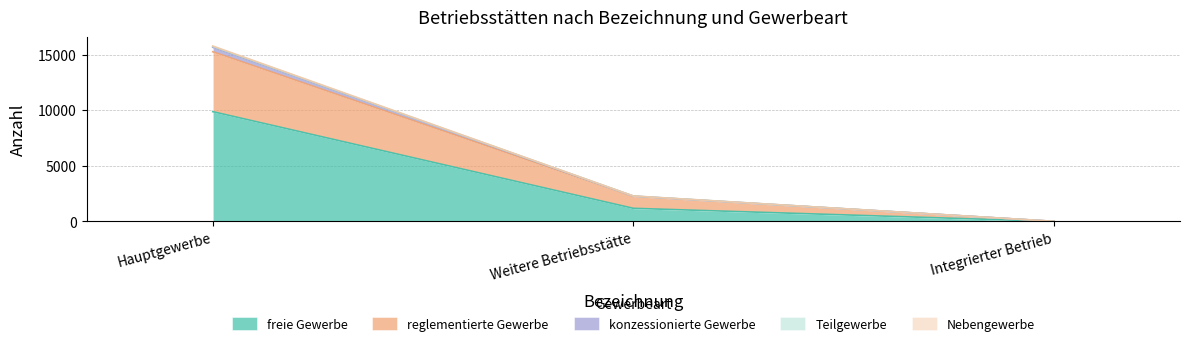

At which label does freie Gewerbe reach its peak?

Hauptgewerbe